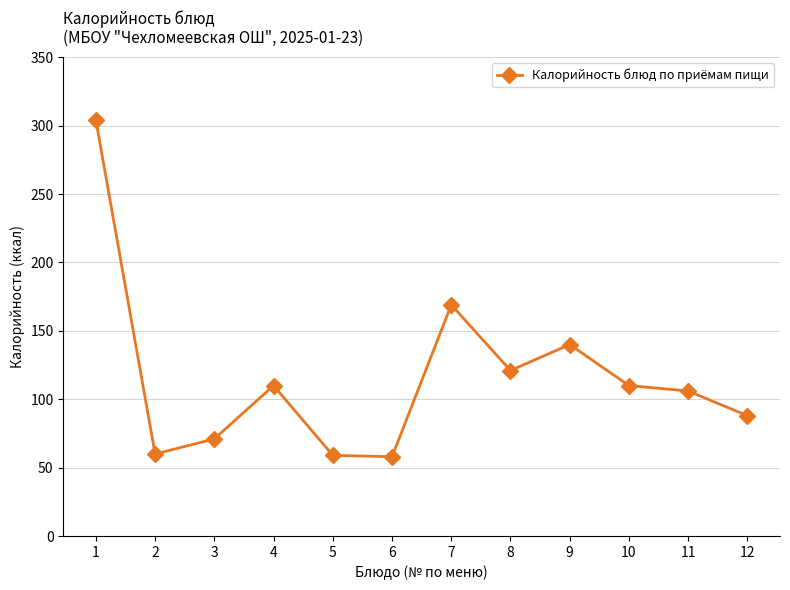

Where is the first local maximum?

4